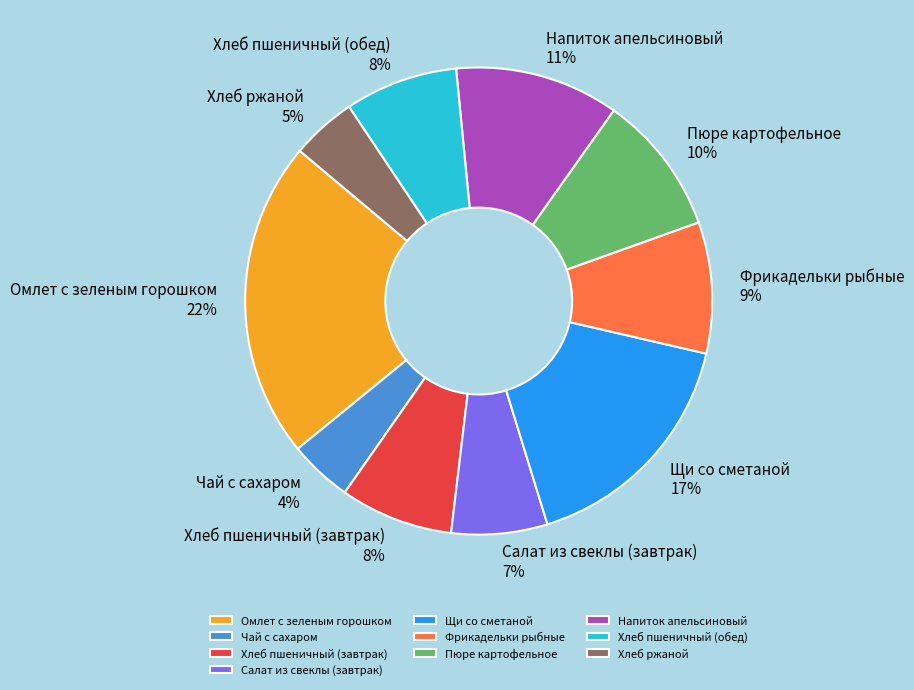

To the nearest percent, what is the difference between the Хлеб пшеничный (обед) and Пюре картофельное slice percentages?

2%